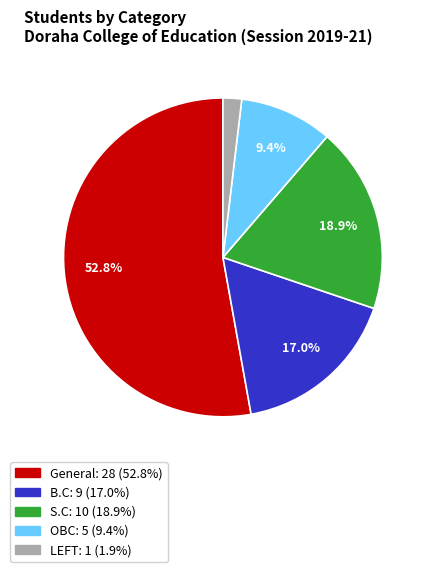

To the nearest percent, what portion does OBC represent?

9%